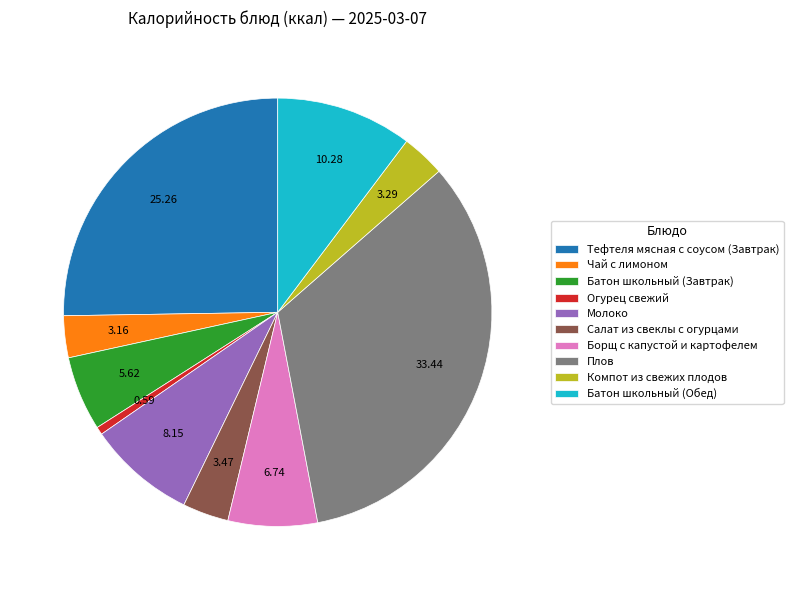

Count the number of slices in the pie.

10